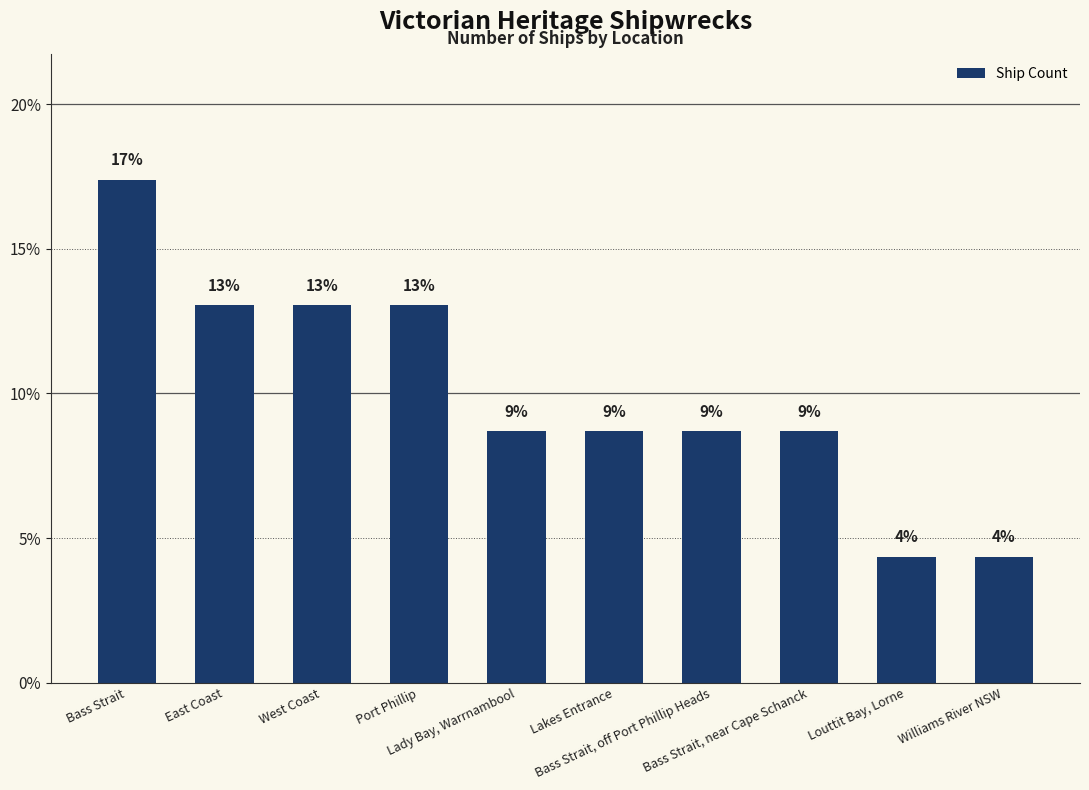

What is the change in value from Port Phillip to Williams River NSW?

-8.7